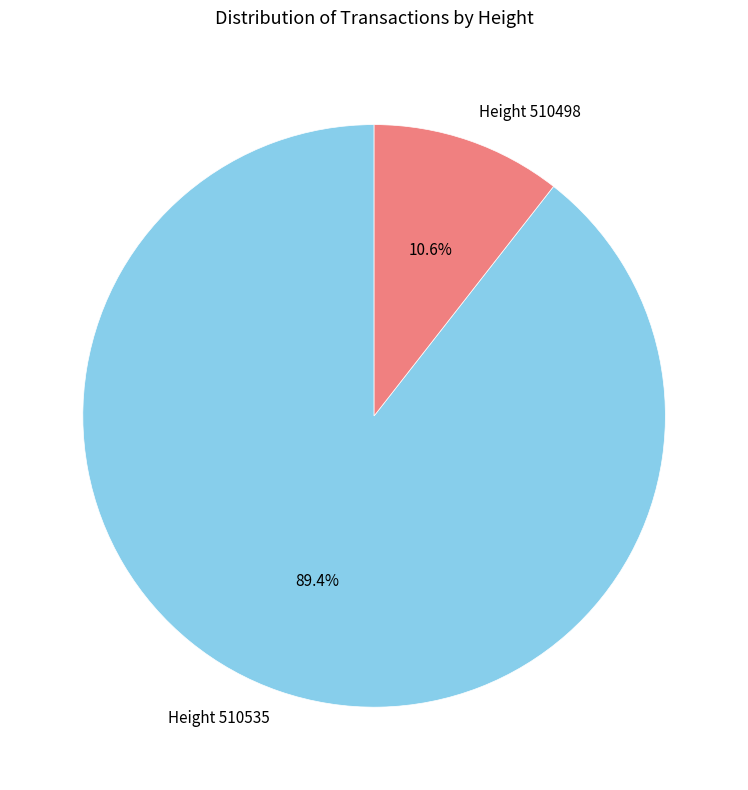

Which has a higher value, Height 510535 or Height 510498?

Height 510535